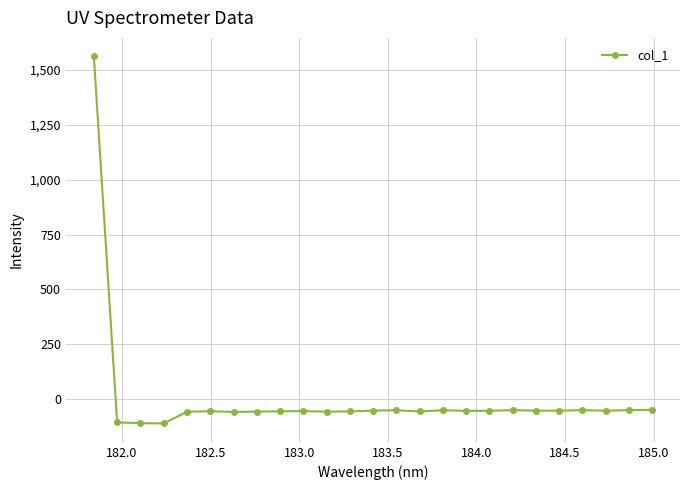

What is the difference between the second highest and second lowest values?

60.5